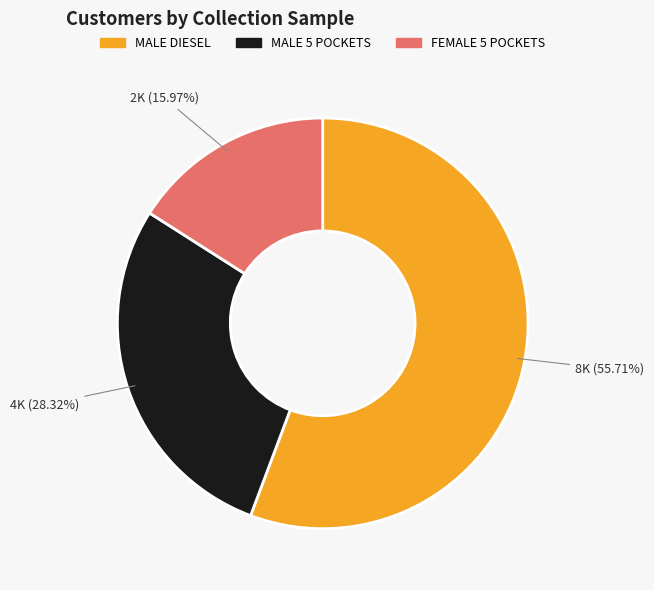

Combined, do MALE DIESEL and MALE 5 POCKETS account for over 50%?

Yes